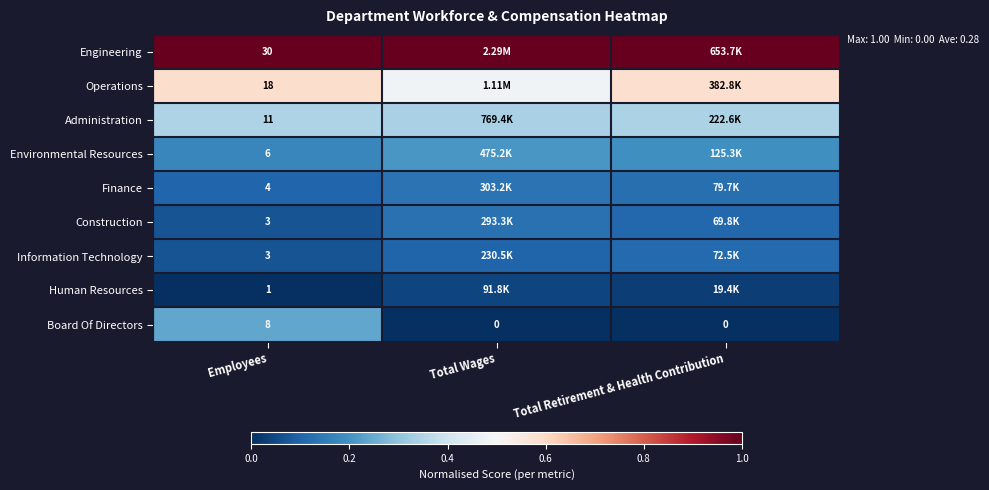

True or false: Human Resources has a value of 0.0 at Total Wages.

True